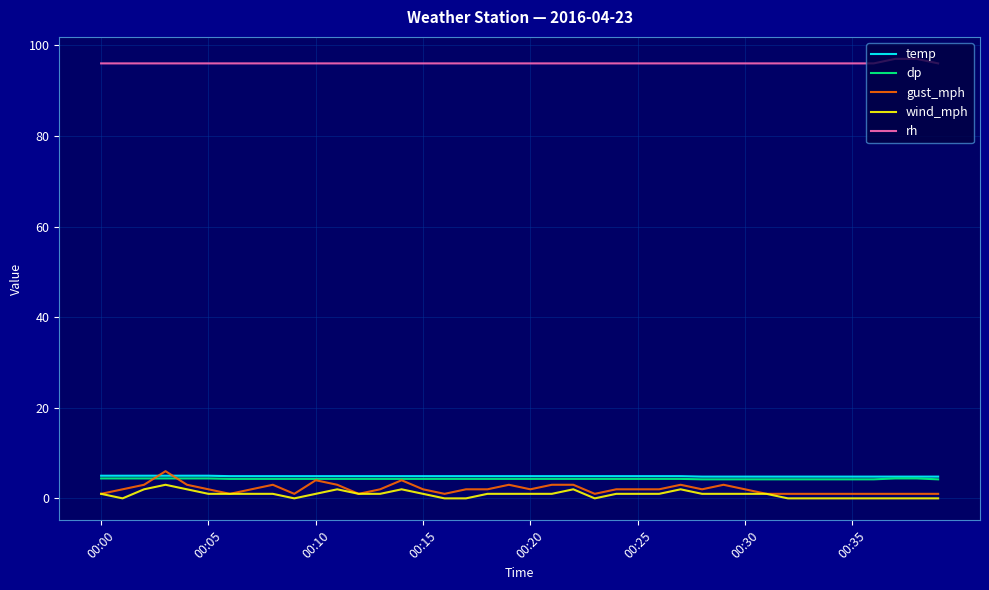

Is this an area chart (filled region under the line)?

No